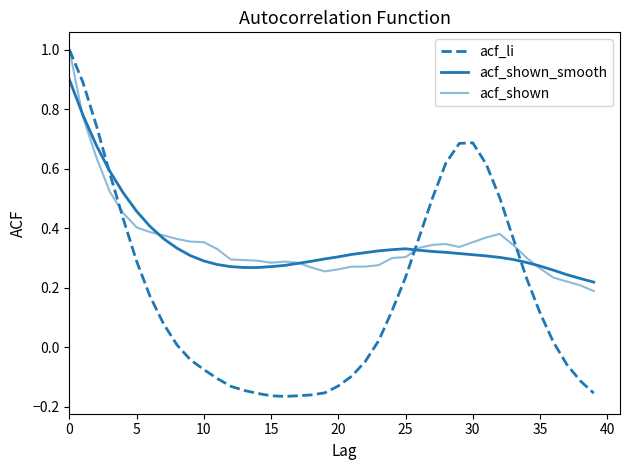

Does the chart display data point markers on the line(s)?

No